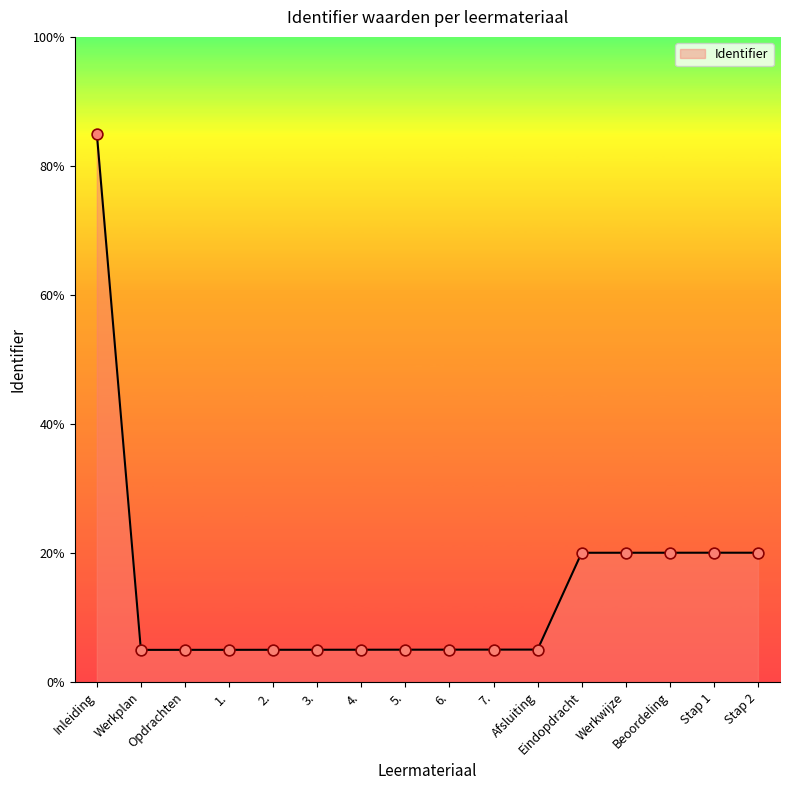

Which has a higher value, 3. or Stap 2?

Stap 2